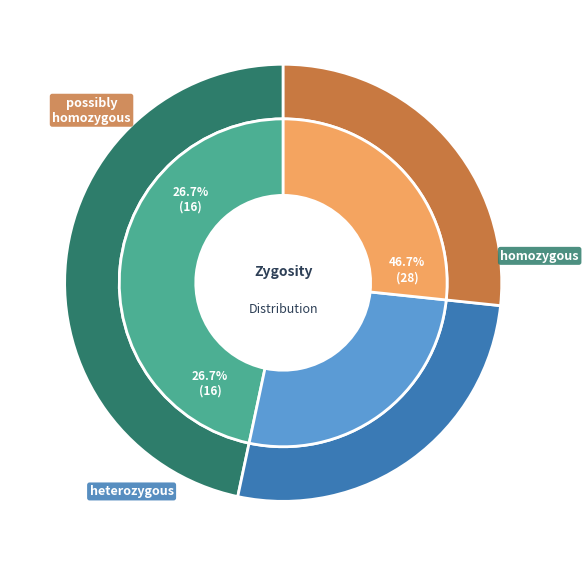

Count the number of slices in the pie.

3